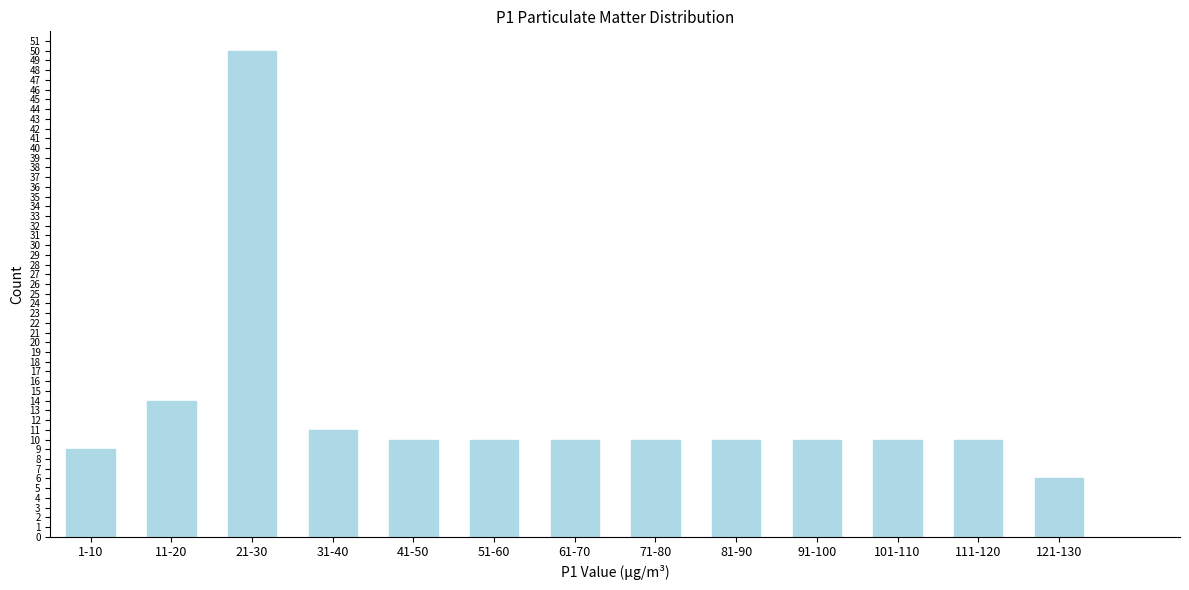

Reading left to right, list all the values displayed in this chart.

1-10=9	11-20=14	21-30=50	31-40=11	41-50=10	51-60=10	61-70=10	71-80=10	81-90=10	91-100=10	101-110=10	111-120=10	121-130=6